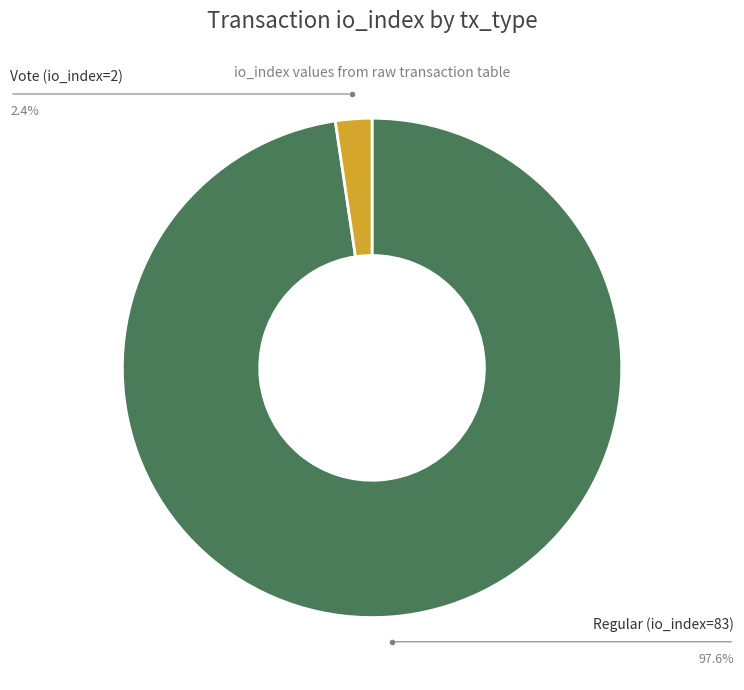

To the nearest percent, what portion does Regular (io_index=83) represent?

98%